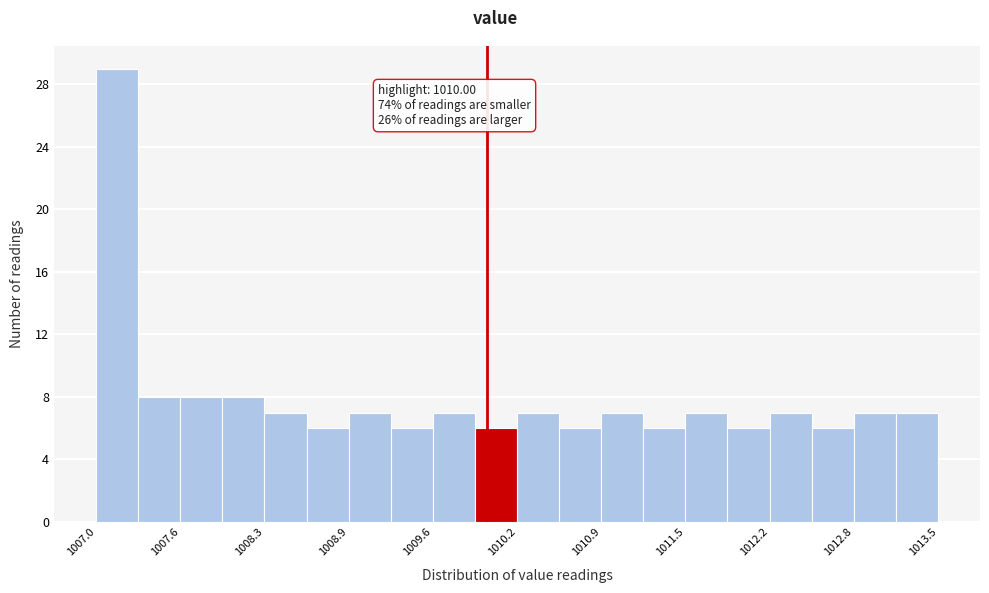

Around what value on the x-axis is the tallest bar? Give the approximate position of its centre, as read against the axis.

1007.1